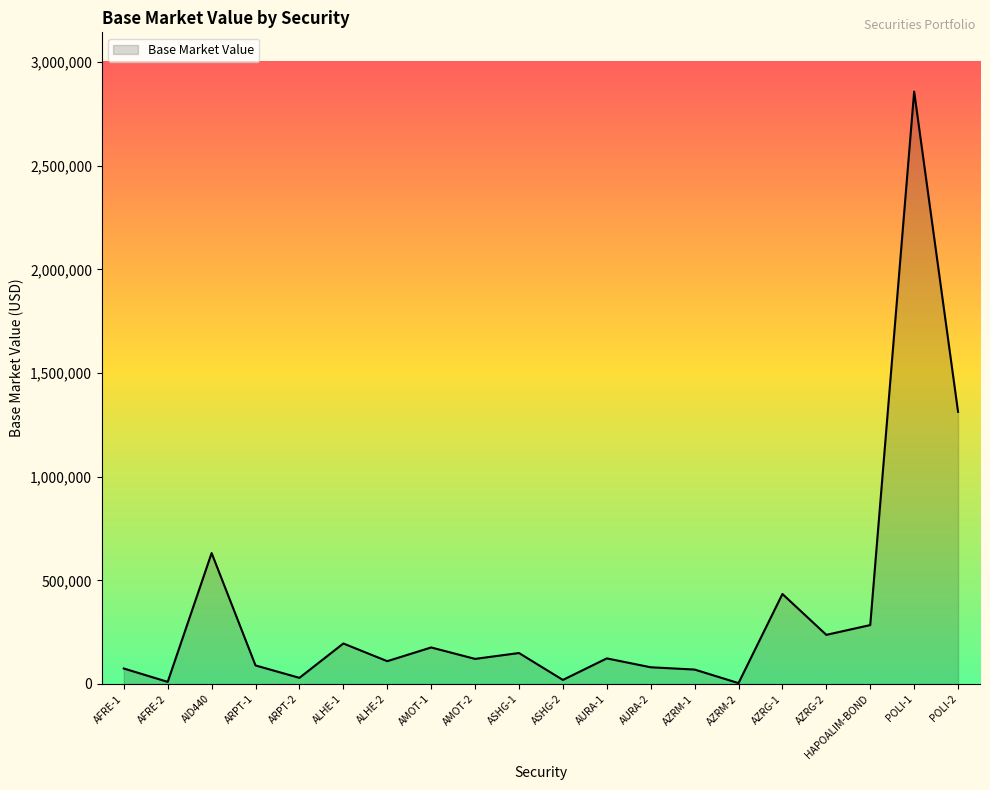

How many lines are shown in the chart?

1